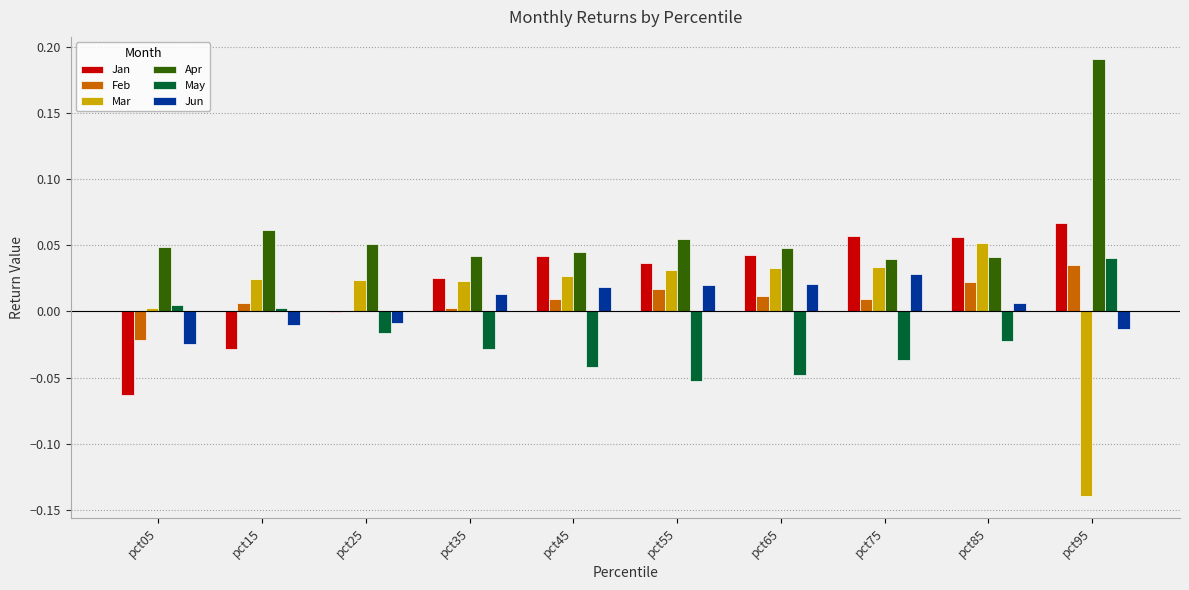

What are all the series names shown in the legend?

Jan, Feb, Mar, Apr, May, Jun